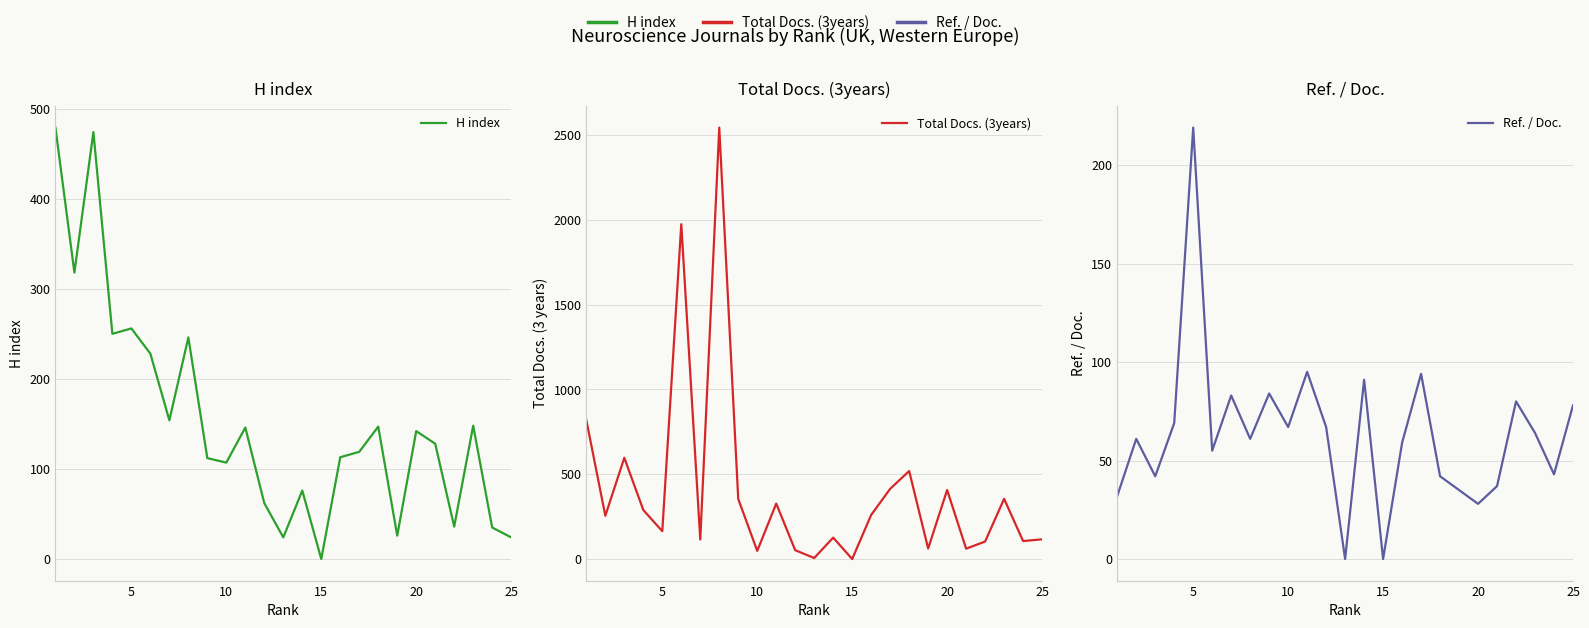

How many lines are shown in the chart?

3